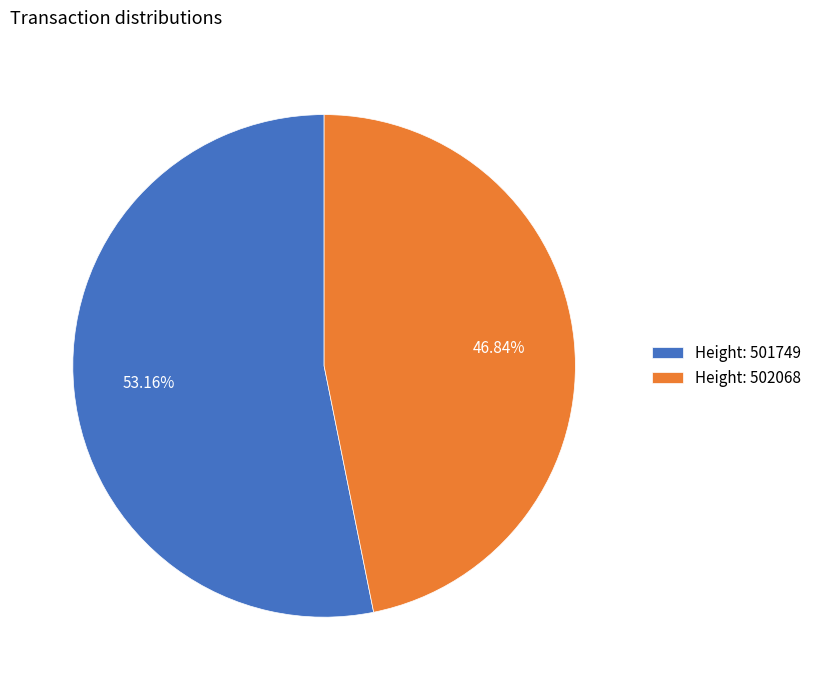

What is the smallest slice in the pie chart?

Height: 502068